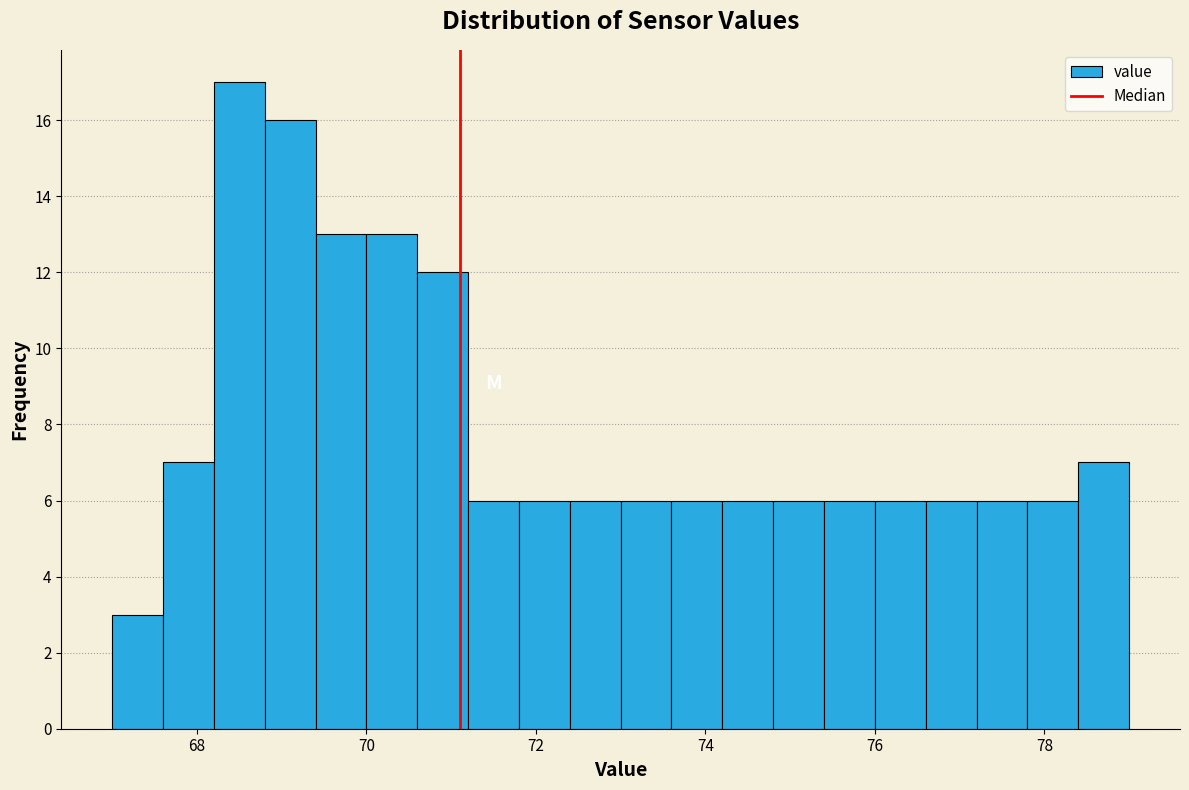

Read against the x-axis, roughly where is the centre of the tallest bar?

68.6